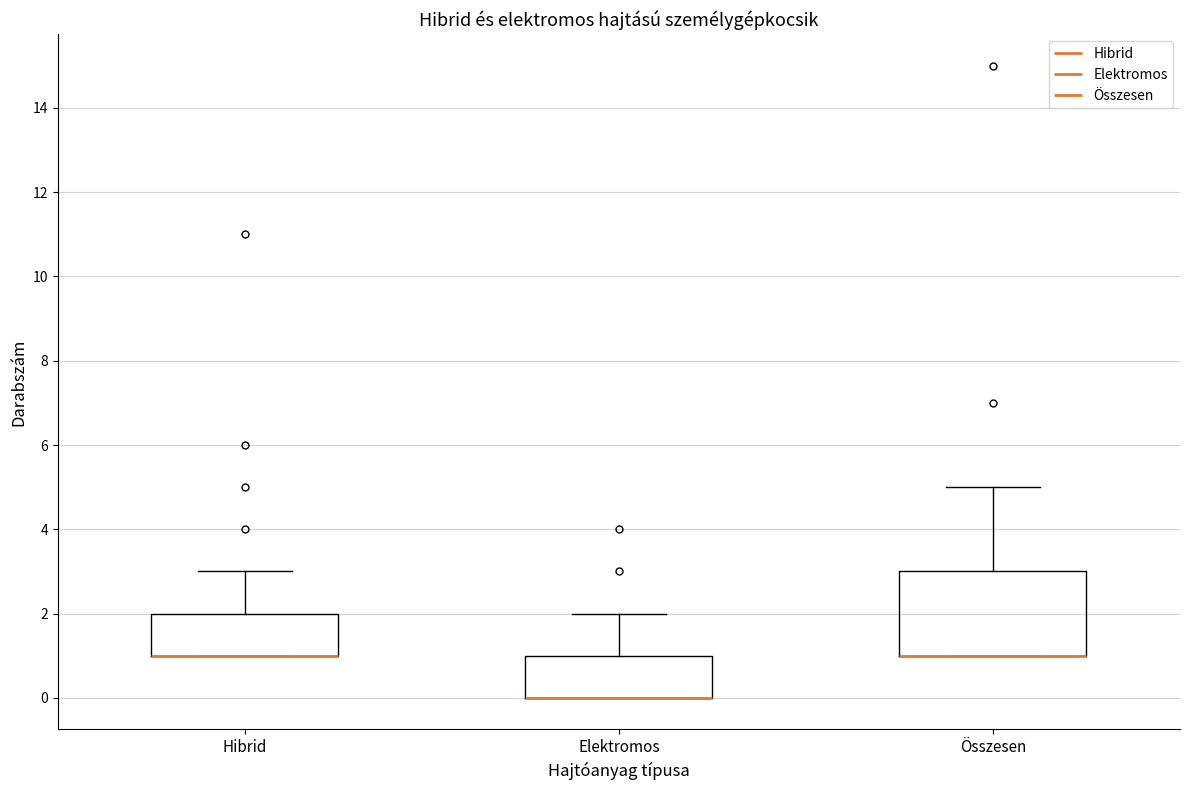

Where does the upper whisker of the box for Hibrid end on the y-axis? The values are not printed on the chart, so give them approximately, as read against the axis.

3